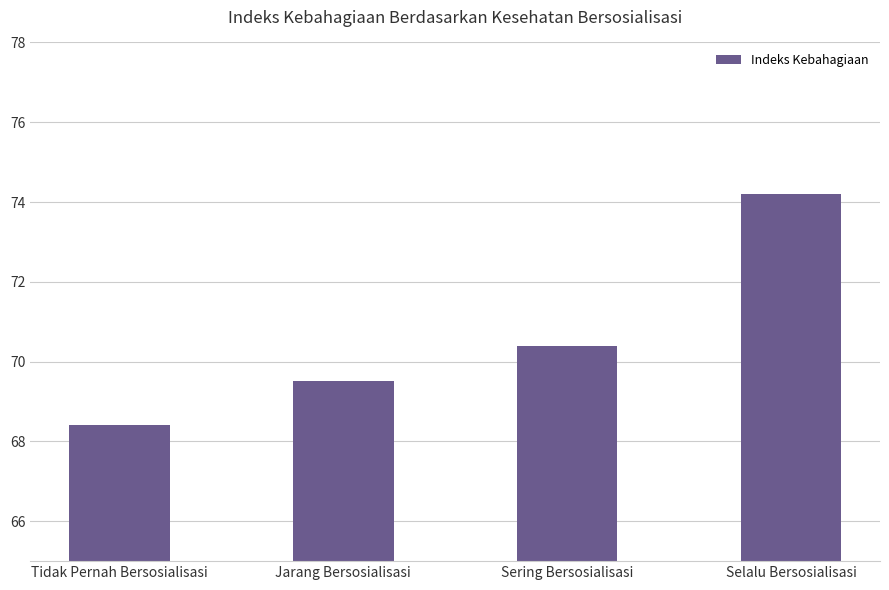

The value at Jarang Bersosialisasi is 43.2. True or false?

False